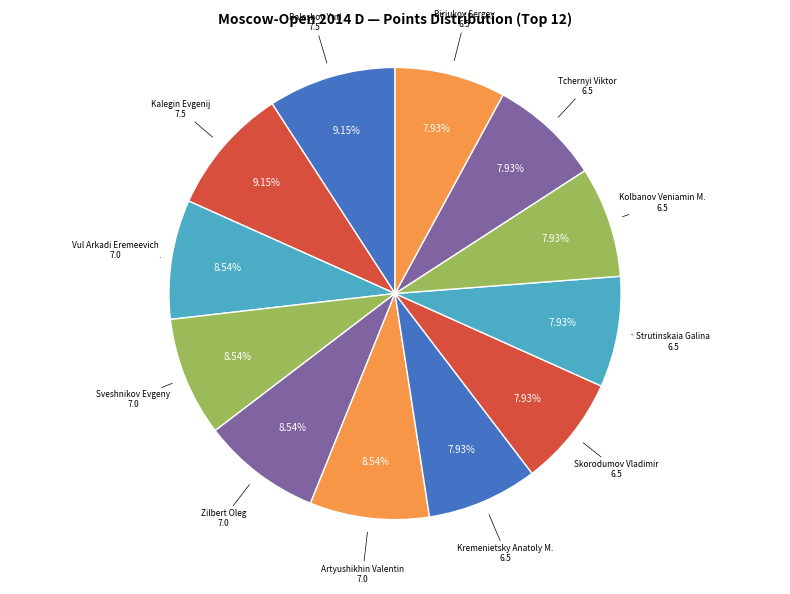

Does Balashov Yuri account for over 50% of the chart?

No